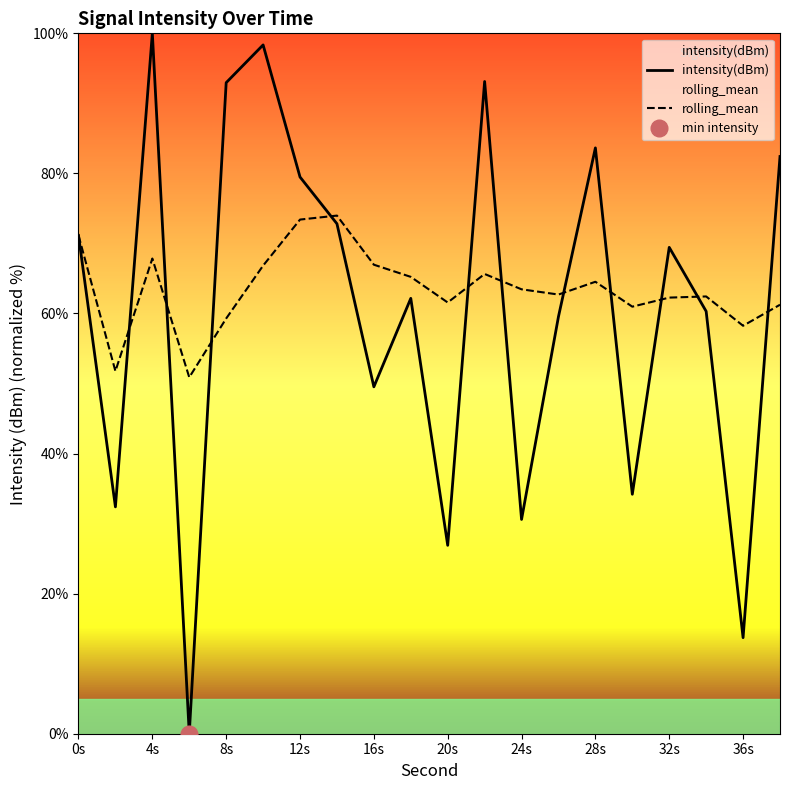

Where is the first local maximum for rolling_mean?

4s